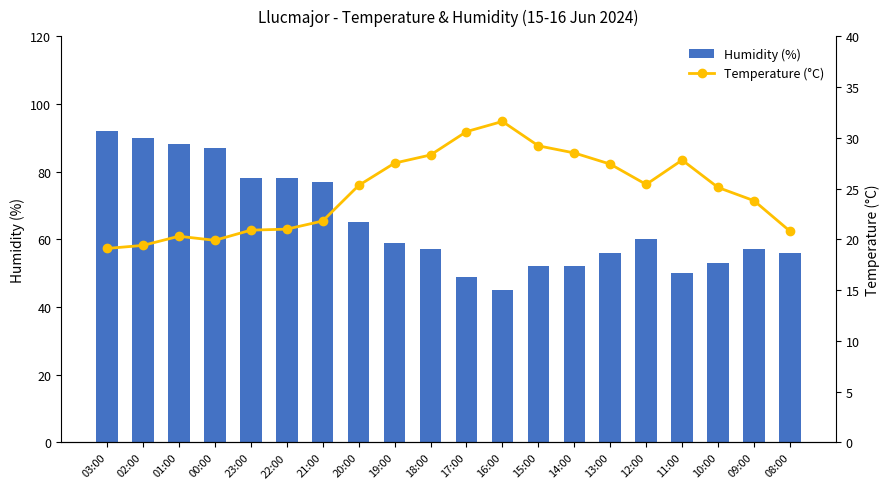

Rank the series by their average value, from lowest to highest.

Temperature (°C), Humidity (%)